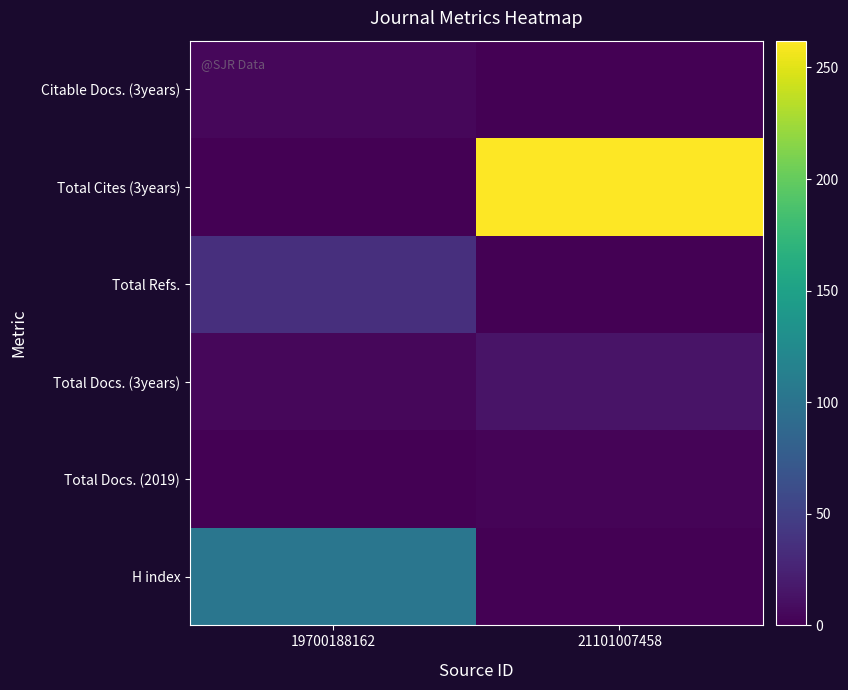

Reading left to right, transcribe all the data shown in this chart.

H index: 19700188162=103	21101007458=0
Total Docs. (2019): 19700188162=0	21101007458=3
Total Docs. (3years): 19700188162=5	21101007458=14
Total Refs.: 19700188162=35	21101007458=0
Total Cites (3years): 19700188162=0	21101007458=262
Citable Docs. (3years): 19700188162=5	21101007458=0